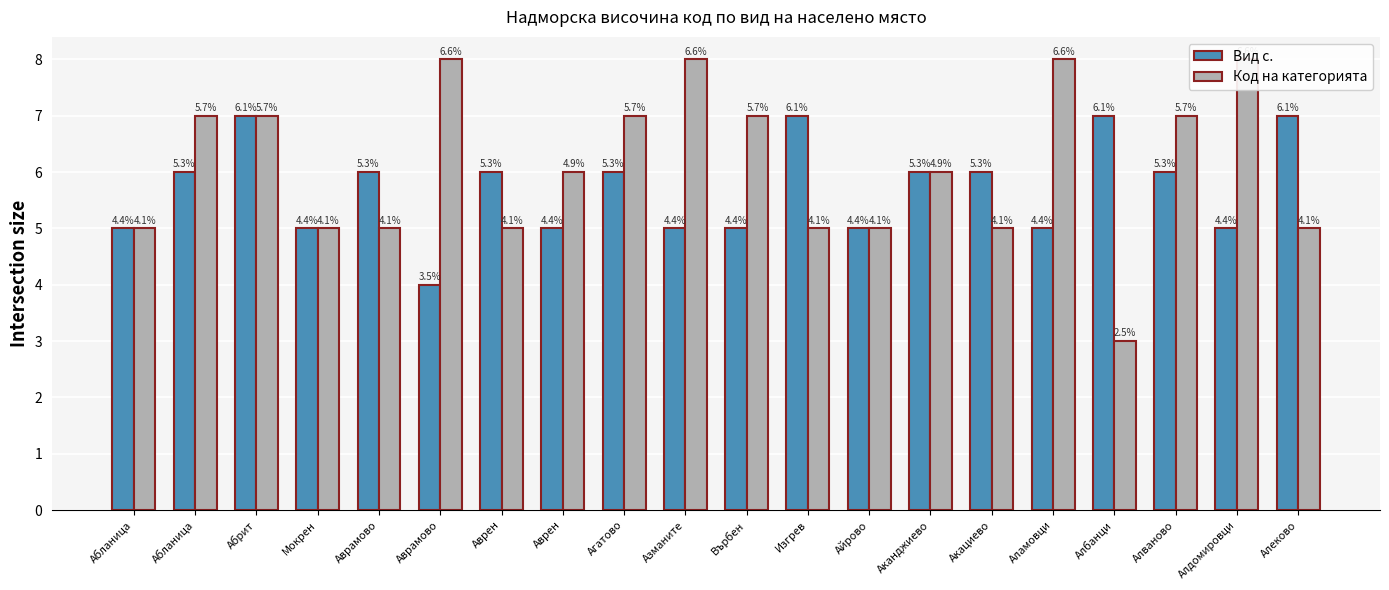

What is the sum of the Код на категорията values at Азманите and Аканджиево?

14